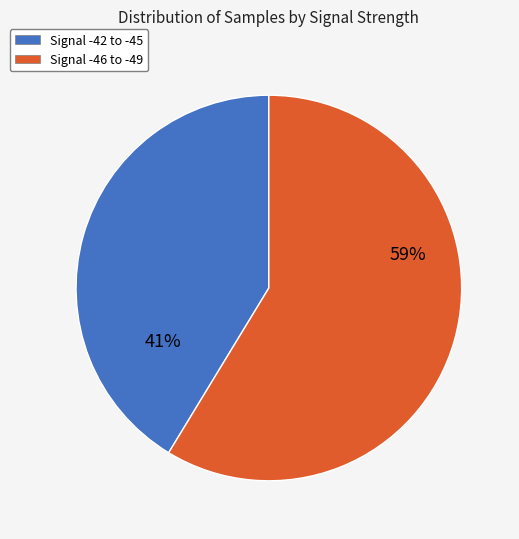

How many slices are in this pie chart?

2